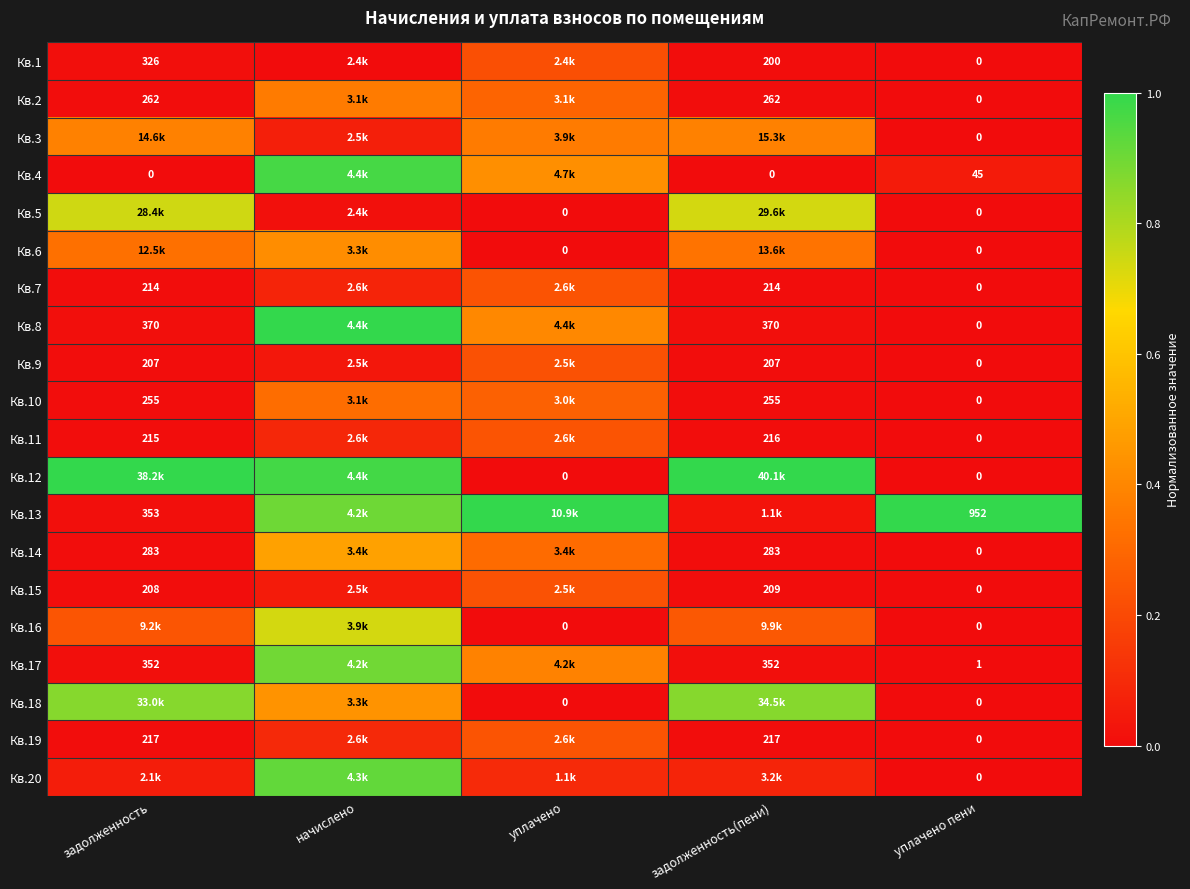

How many data points does each series have?

5